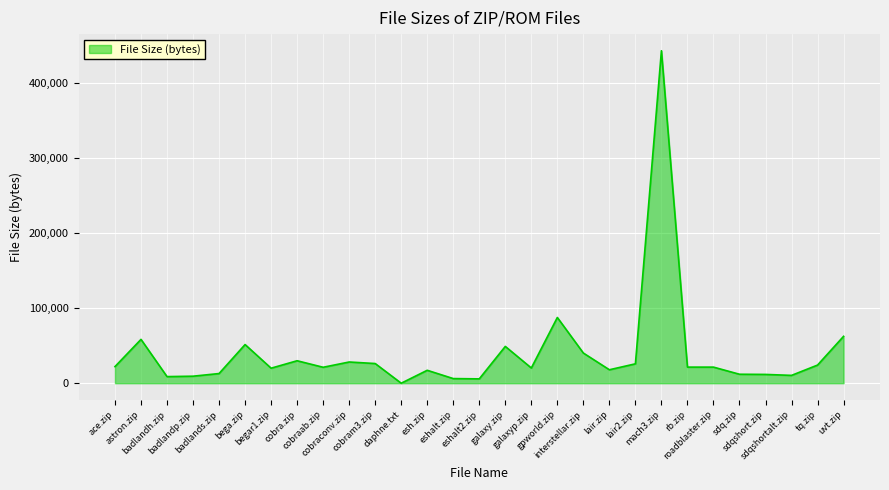

What value does the data have at badlandh.zip, to the nearest 50?

8800